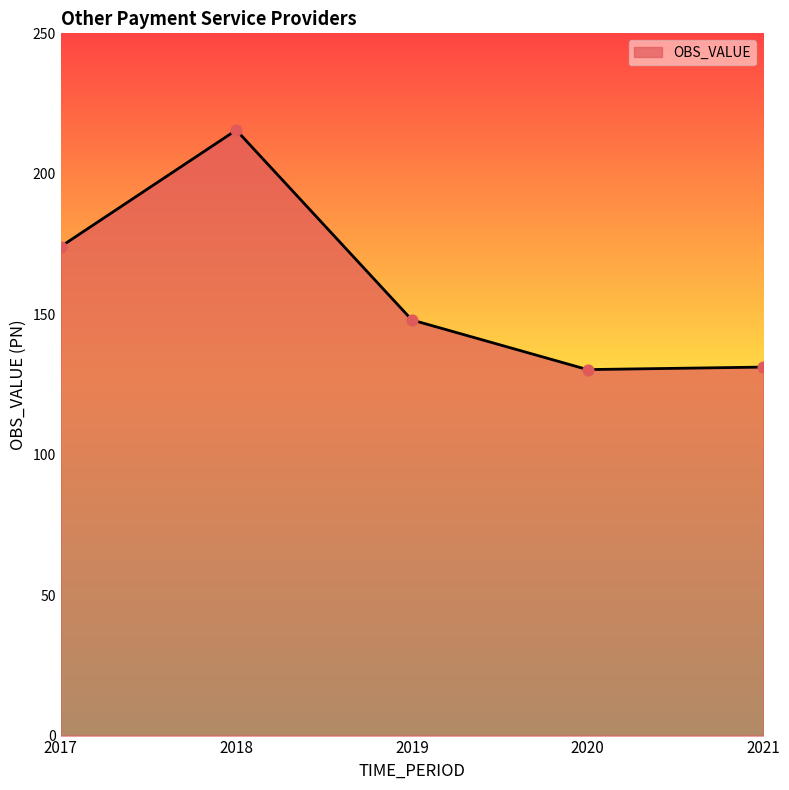

Approximately how many times larger is the value at 2018 compared to 2020?

1.7